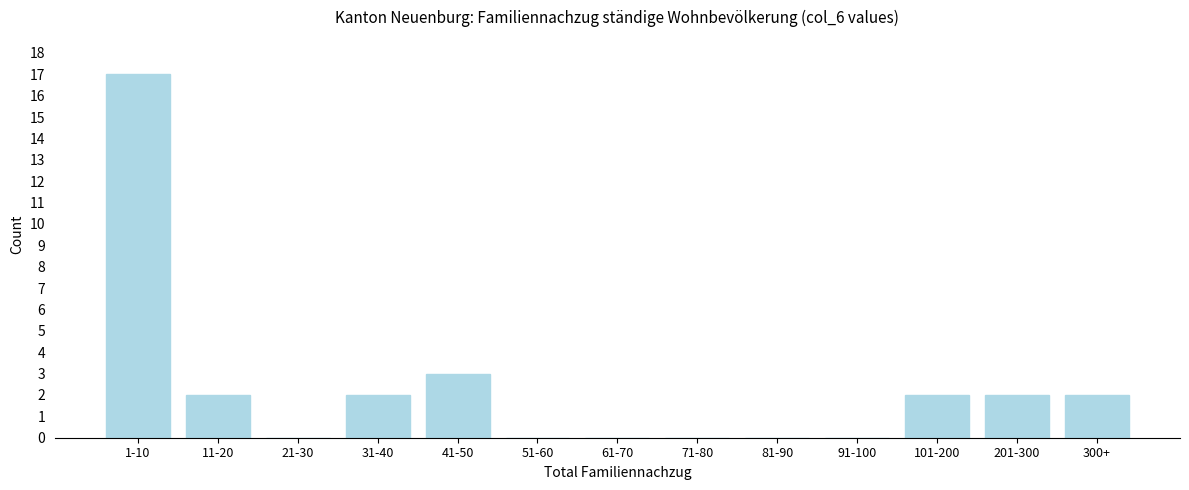

Reading left to right, what are all the values shown in this chart?

1-10=17	11-20=2	21-30=0	31-40=2	41-50=3	51-60=0	61-70=0	71-80=0	81-90=0	91-100=0	101-200=2	201-300=2	300+=2